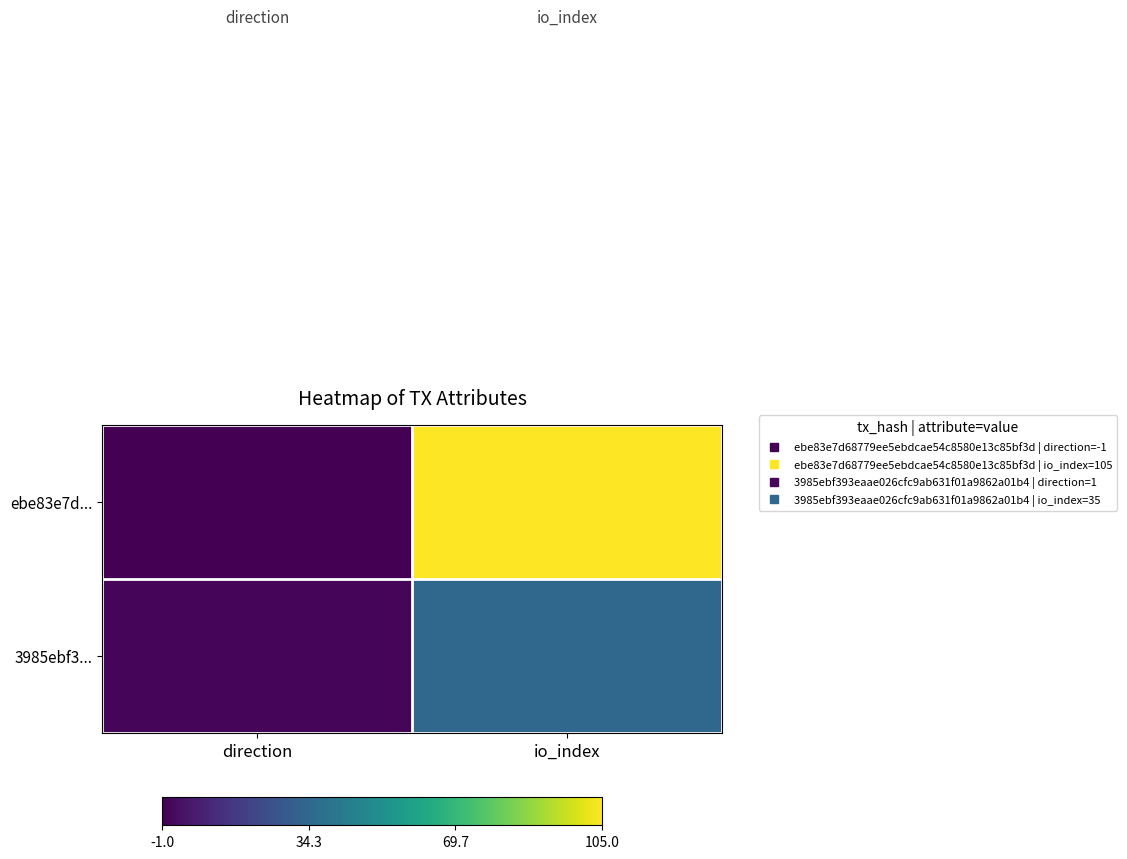

Reading left to right, transcribe all the data shown in this chart.

ebe83e7d...: direction=-1	io_index=105
3985ebf3...: direction=1	io_index=35